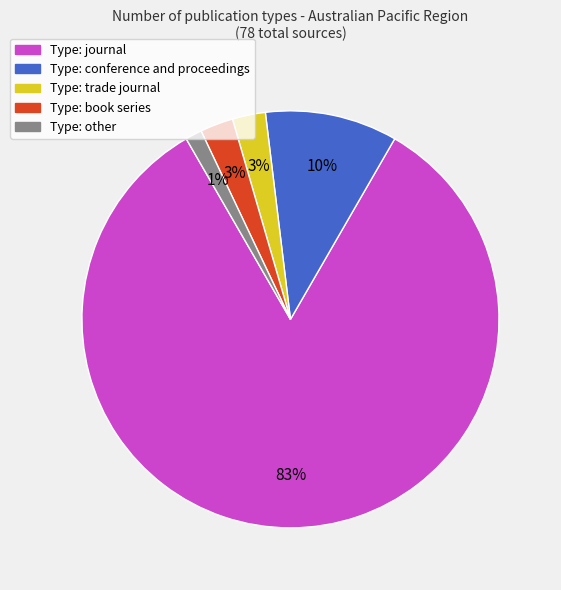

To the nearest percent, what is the average slice percentage?

20%